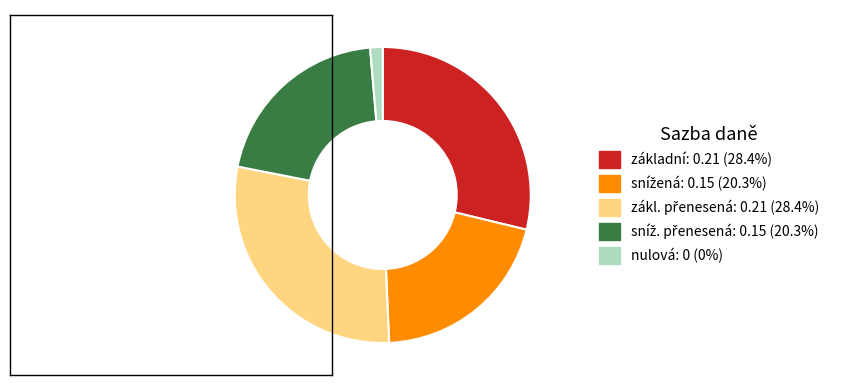

Count the number of slices in the pie.

5